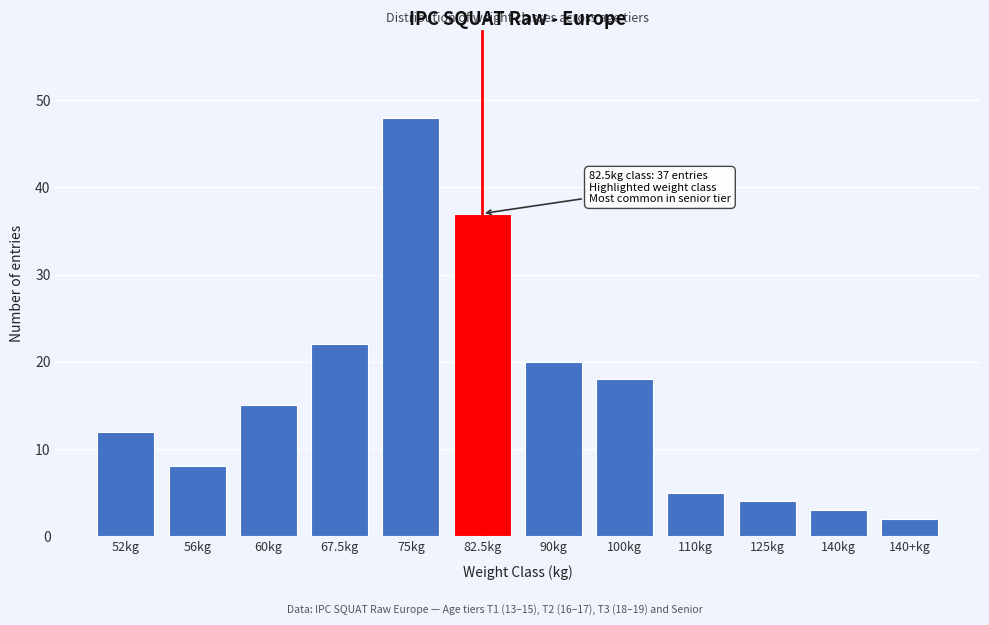

Reading left to right, what are all the values shown in this chart?

52kg=12	56kg=8	60kg=15	67.5kg=22	75kg=48	82.5kg=37	90kg=20	100kg=18	110kg=5	125kg=4	140kg=3	140+kg=2